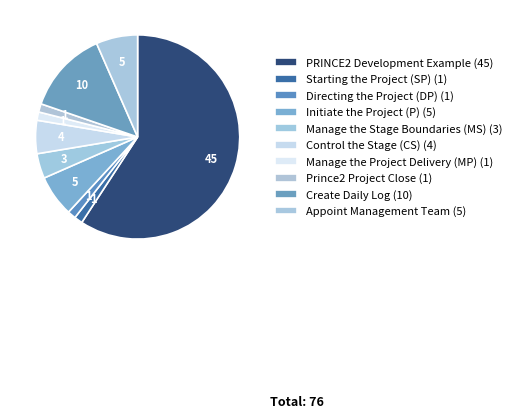

How many segments does this pie chart have?

10